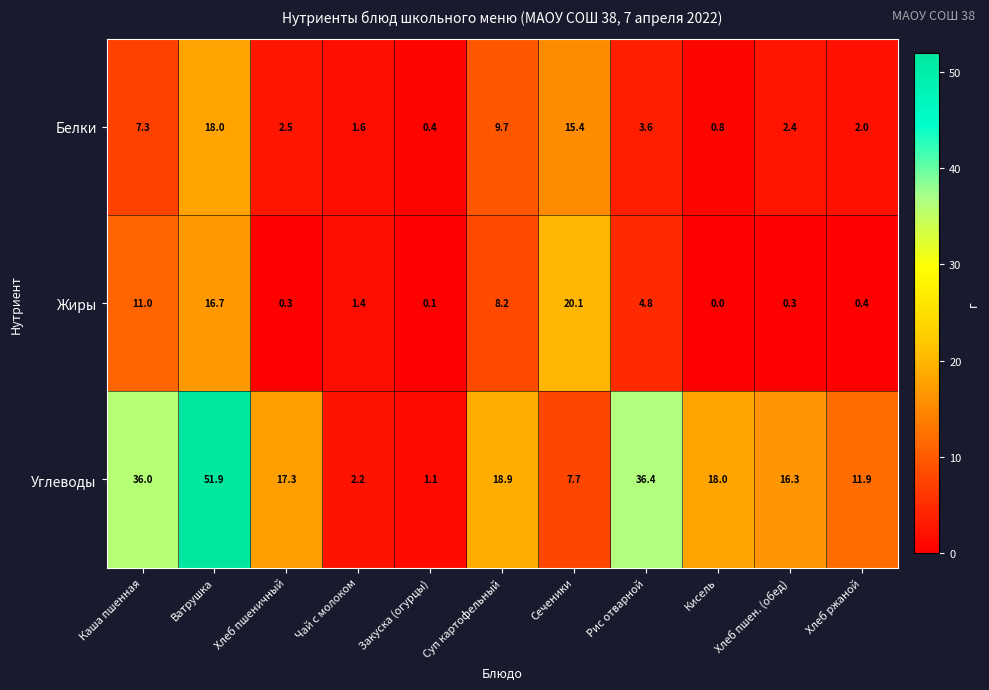

How many values in Жиры are above zero?

10